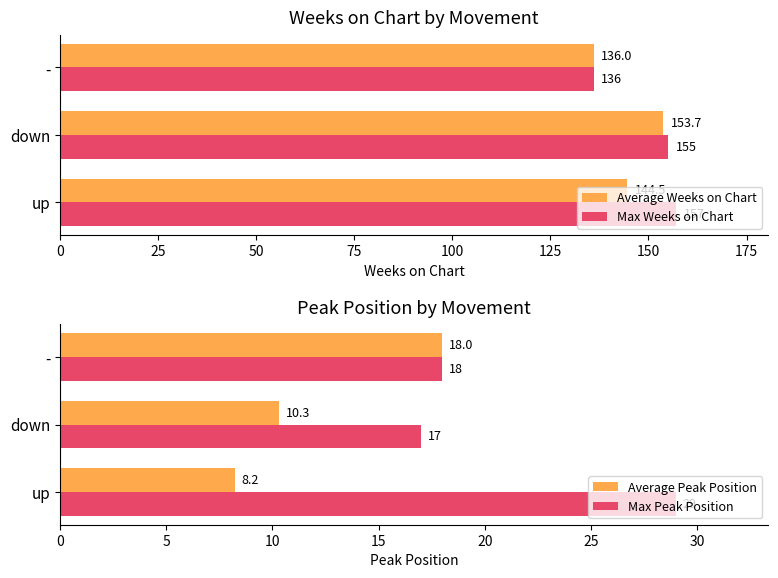

Where is Max Weeks on Chart nearest to the value 146?

down